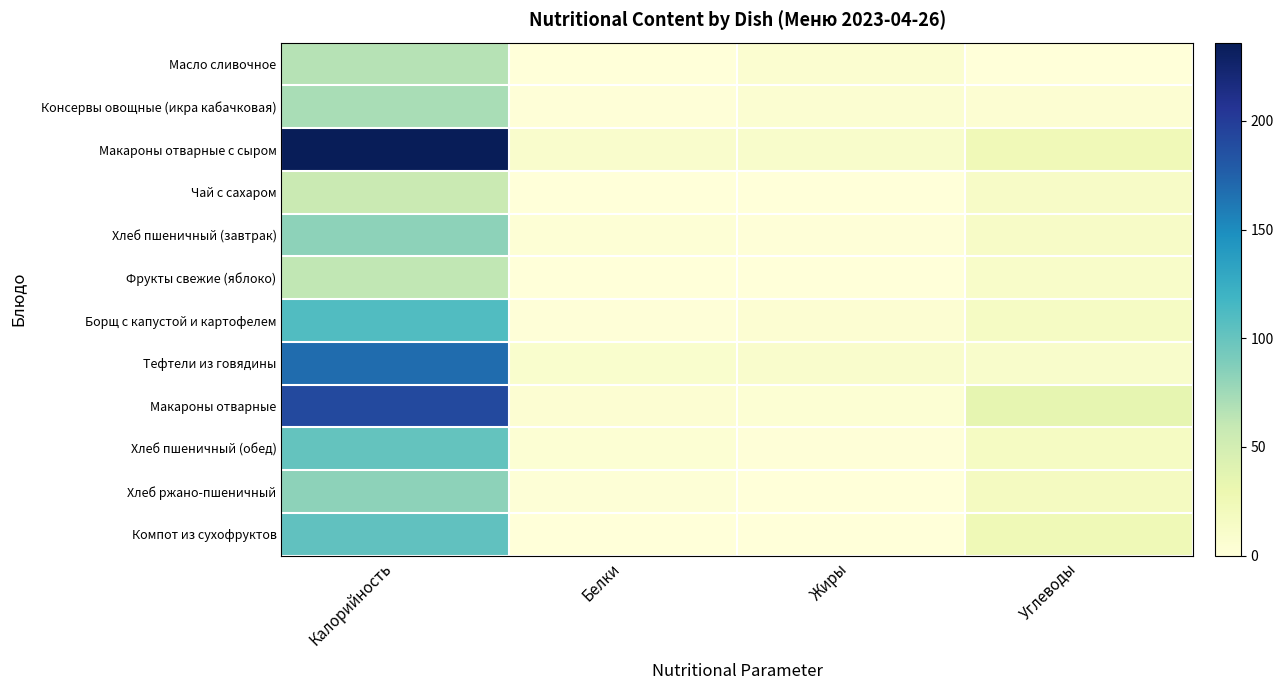

Rank the series by their maximum value, from lowest to highest.

Чай с сахаром, Фрукты свежие (яблоко), Масло сливочное, Консервы овощные (икра кабачковая), Хлеб пшеничный (завтрак), Хлеб ржано-пшеничный, Хлеб пшеничный (обед), Компот из сухофруктов, Борщ с капустой и картофелем, Тефтели из говядины, Макароны отварные, Макароны отварные с сыром